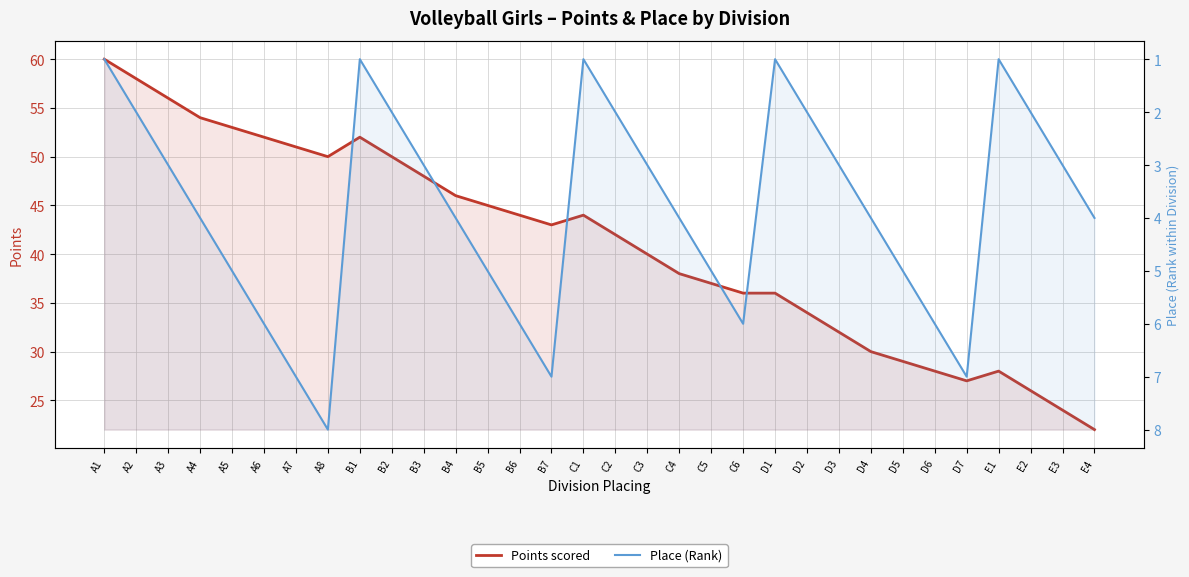

Rank the series at E2 from lowest to highest value.

Place (Rank), Points scored